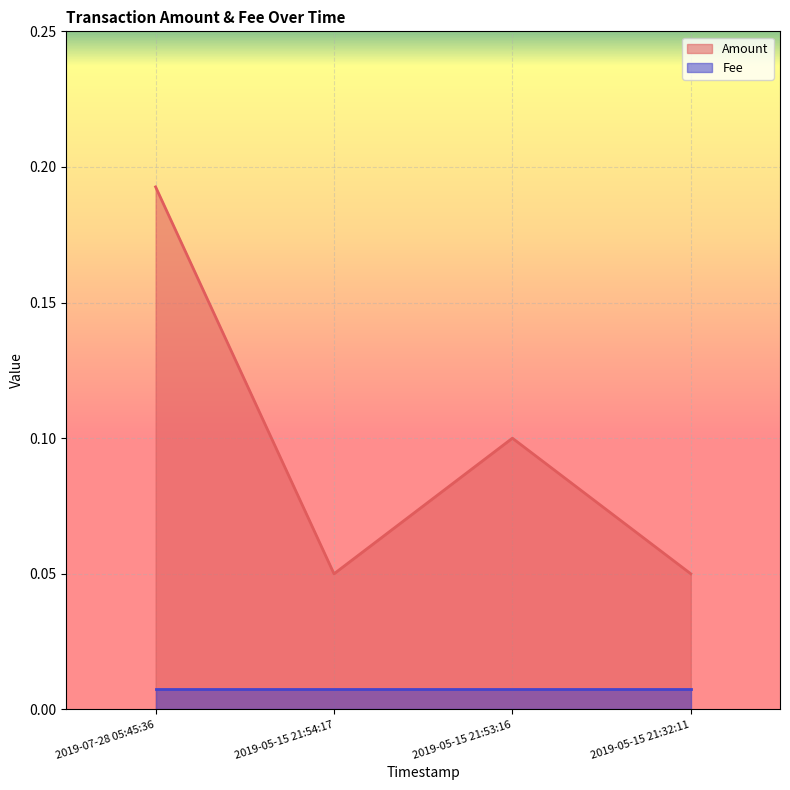

What position from the left is 2019-05-15 21:32:11?

4